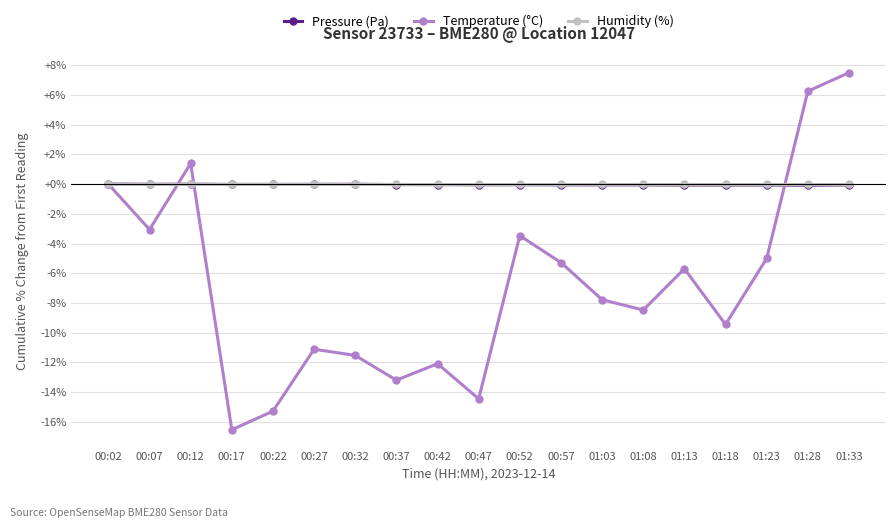

Which category has the lowest value across all series?

00:17